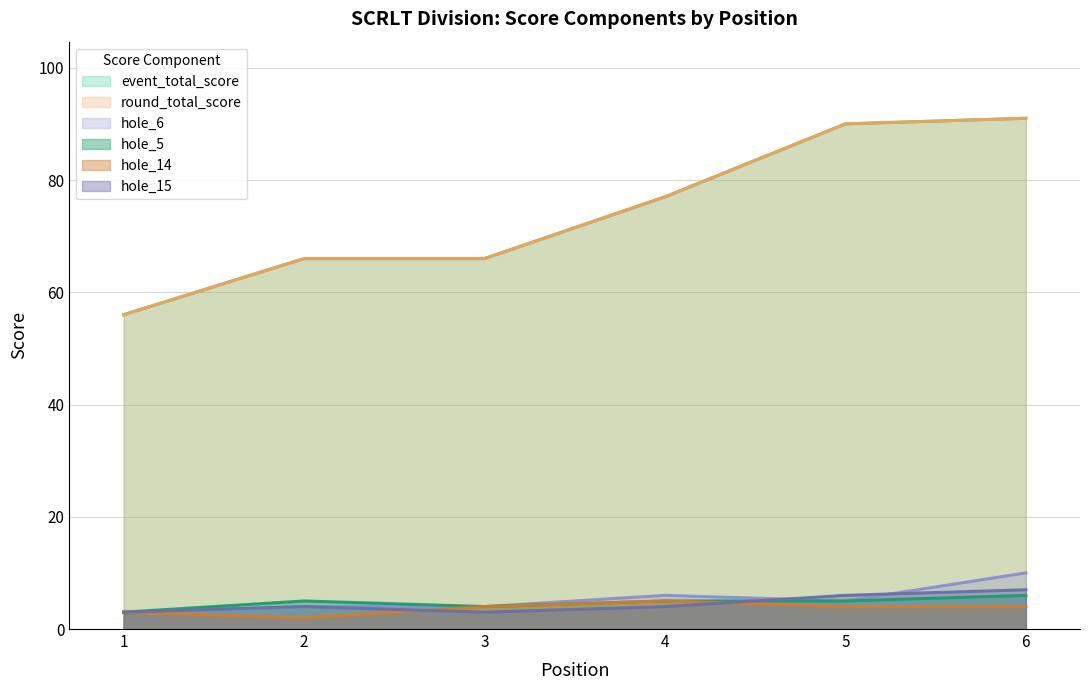

What is the smallest value displayed?

2